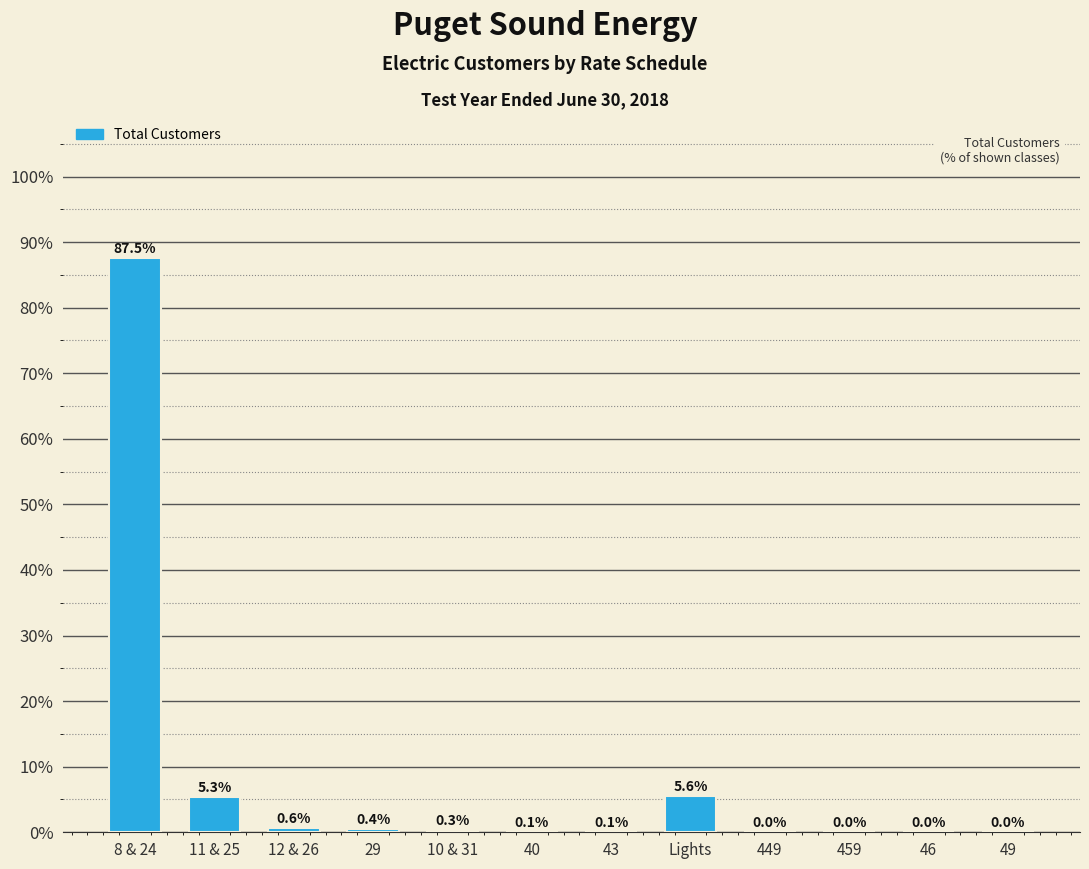

True or false: the data shows 5.6 at Lights.

True